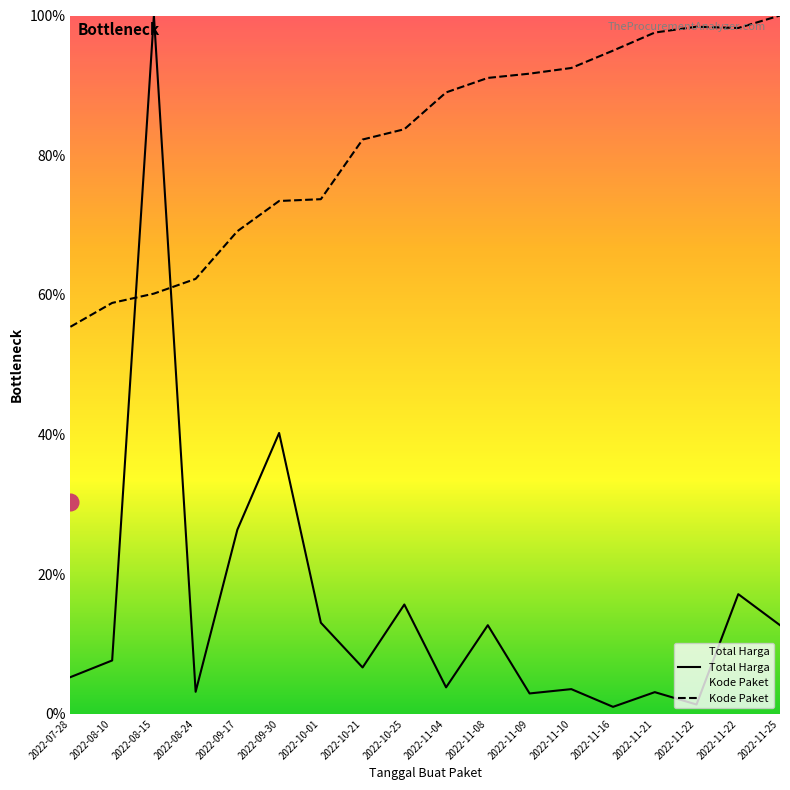

What is the greatest value displayed?

100.0